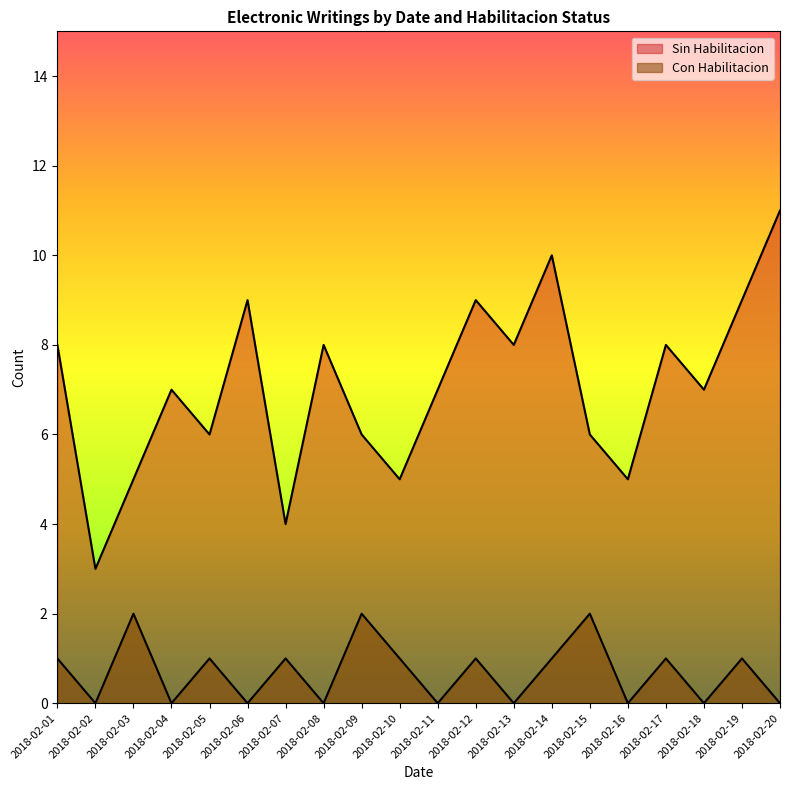

Rank the categories by Con Habilitacion value from highest to lowest.

2018-02-03, 2018-02-09, 2018-02-15, 2018-02-01, 2018-02-05, 2018-02-07, 2018-02-10, 2018-02-12, 2018-02-14, 2018-02-17, 2018-02-19, 2018-02-02, 2018-02-04, 2018-02-06, 2018-02-08, 2018-02-11, 2018-02-13, 2018-02-16, 2018-02-18, 2018-02-20